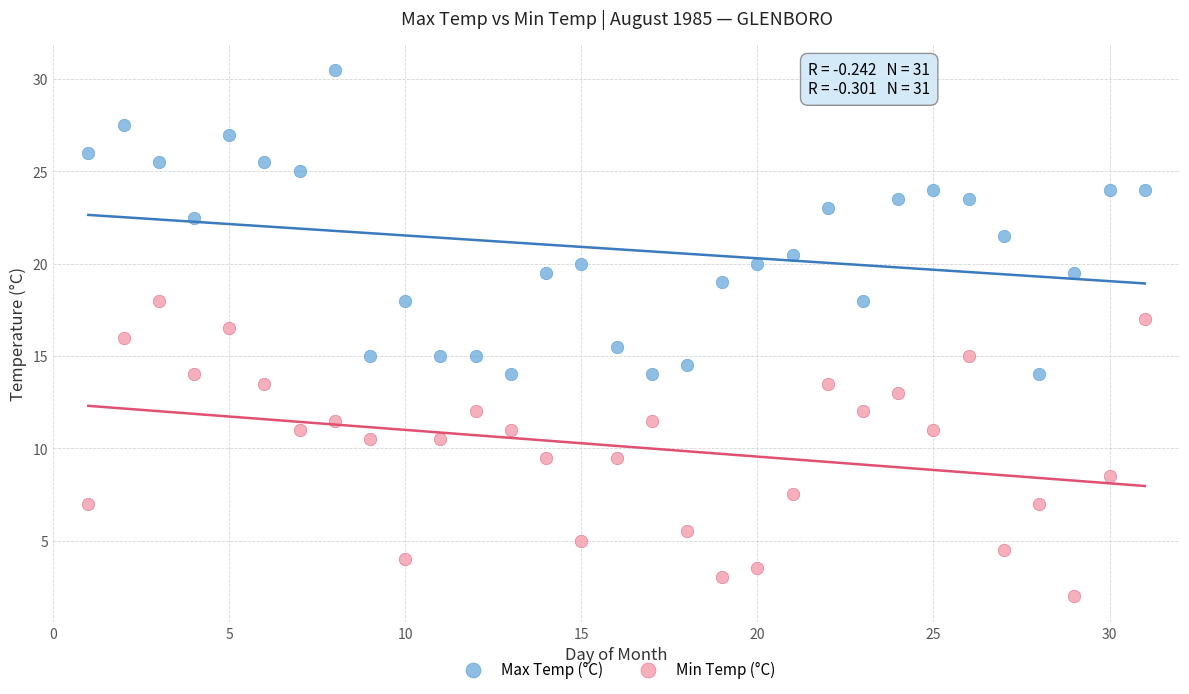

Which series reaches the maximum Y coordinate?

Max Temp (°C)